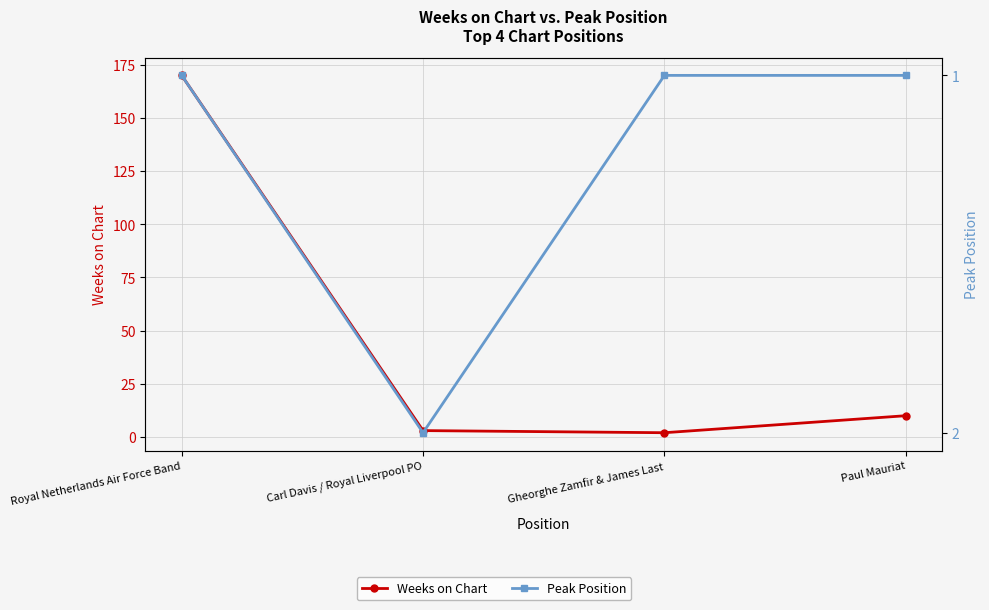

Is the value of Weeks on Chart at Gheorghe Zamfir & James Last greater than the value of Peak Position at Royal Netherlands Air Force Band?

Yes